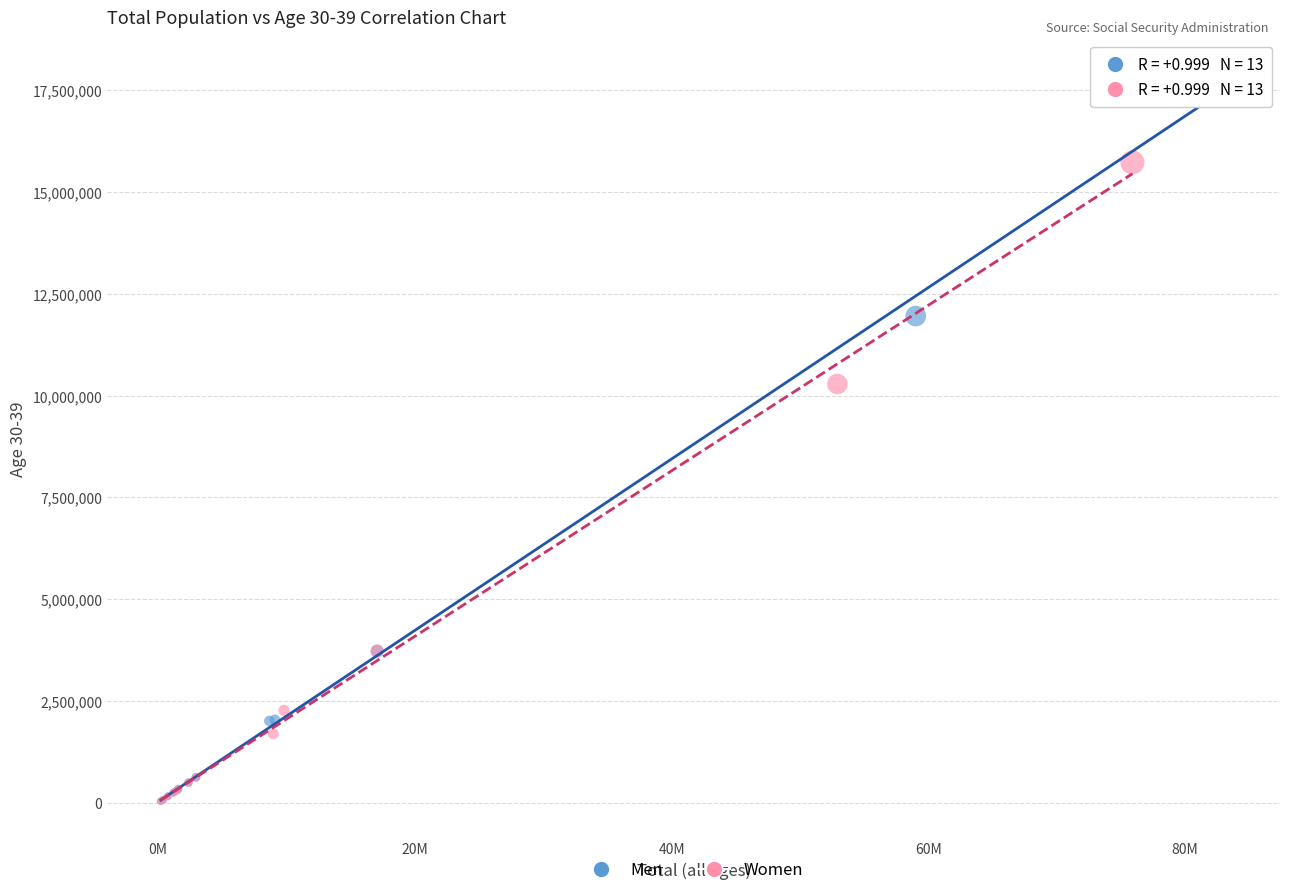

What are all the series names shown in the legend?

Men, Women